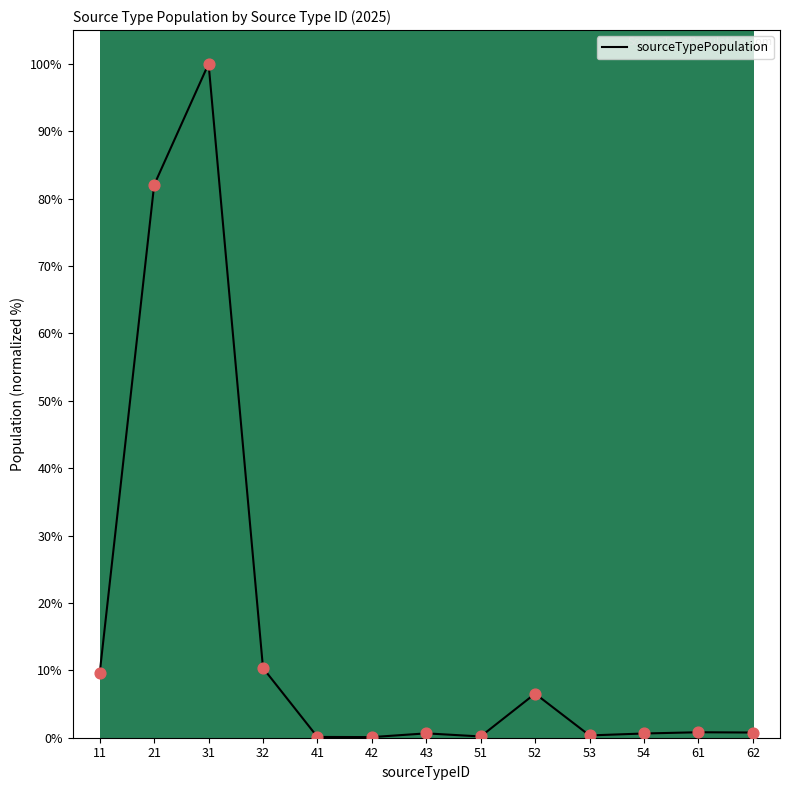

Which has a higher value, 41 or 31?

31